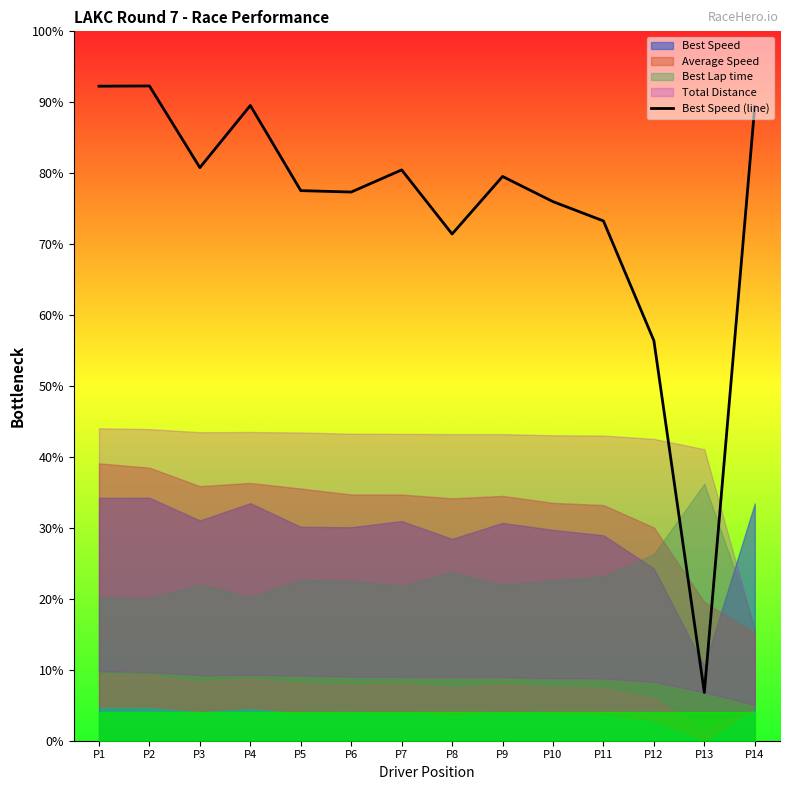

What is the change in value from P12 to P14?

+33.0